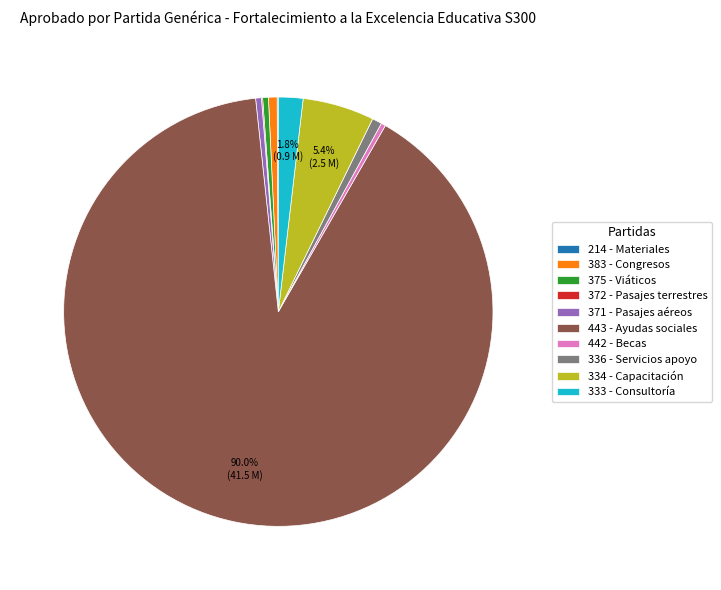

Which slice is the largest?

443 - Ayudas sociales